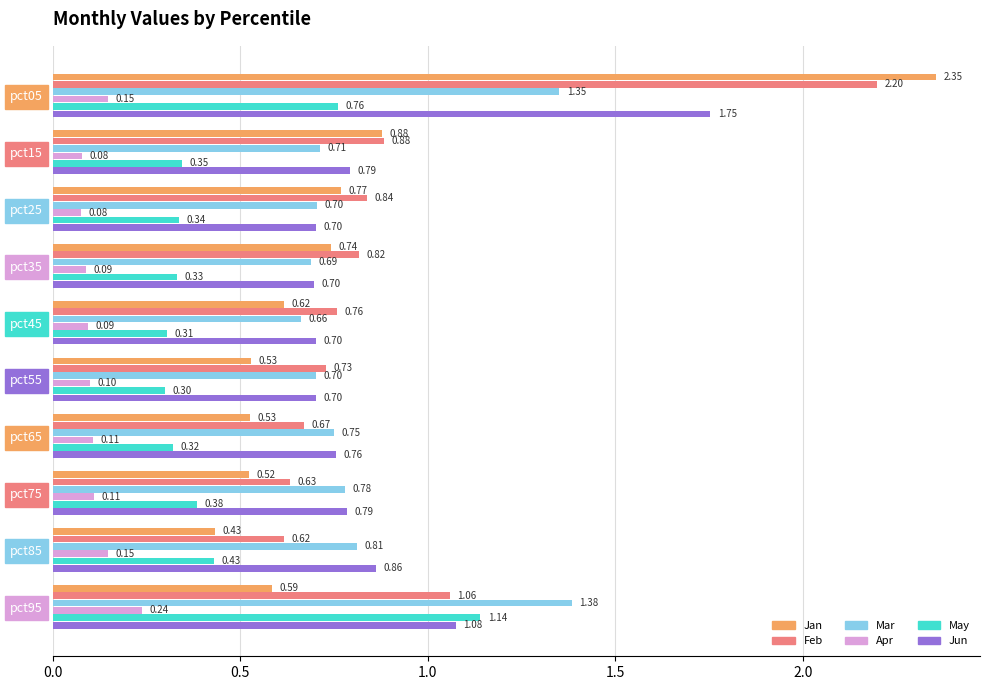

At which category is the sum across all series the highest?

pct05